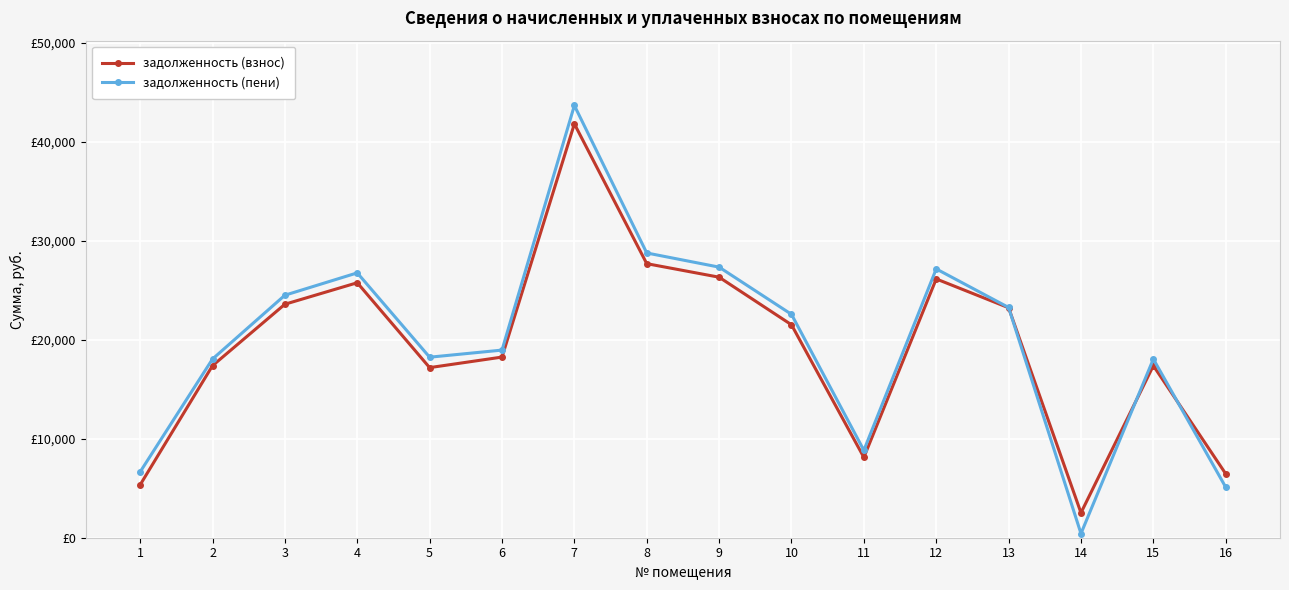

Is this an area chart (filled region under the line)?

No